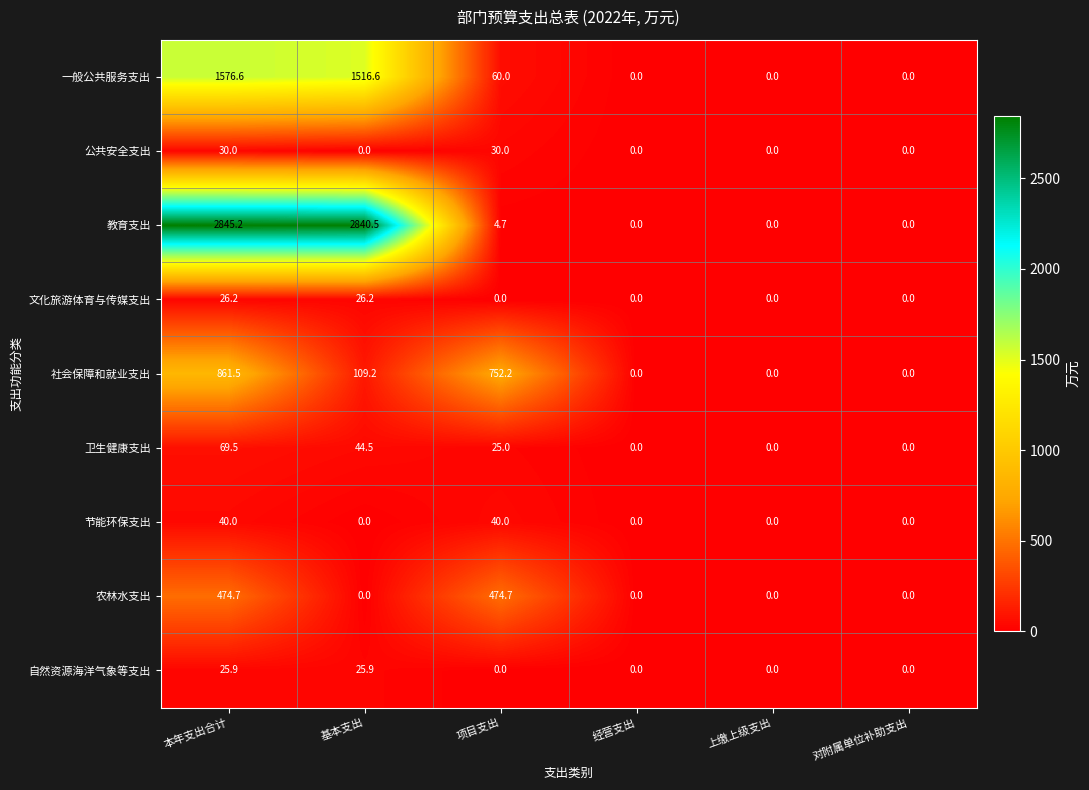

The value of 一般公共服务支出 at 基本支出 is 1001.1. True or false?

False